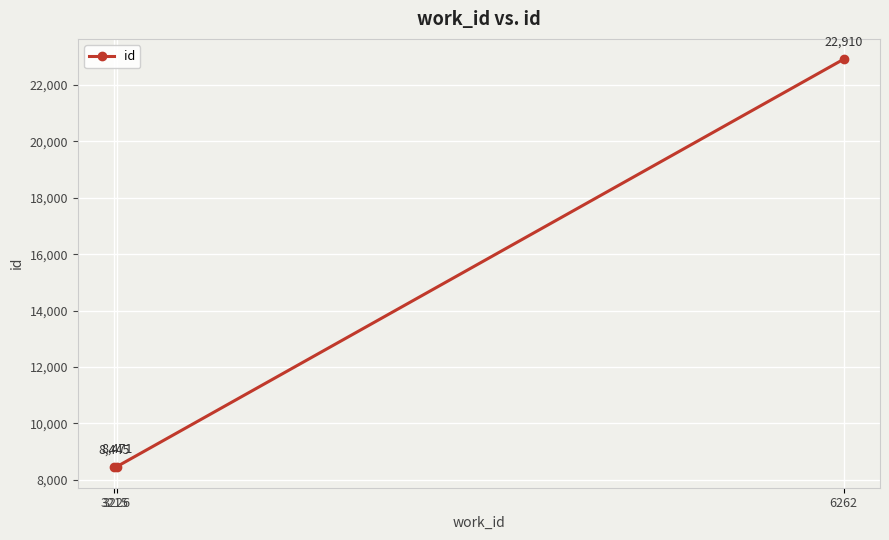

At which label is the value closest to 15677?

3226